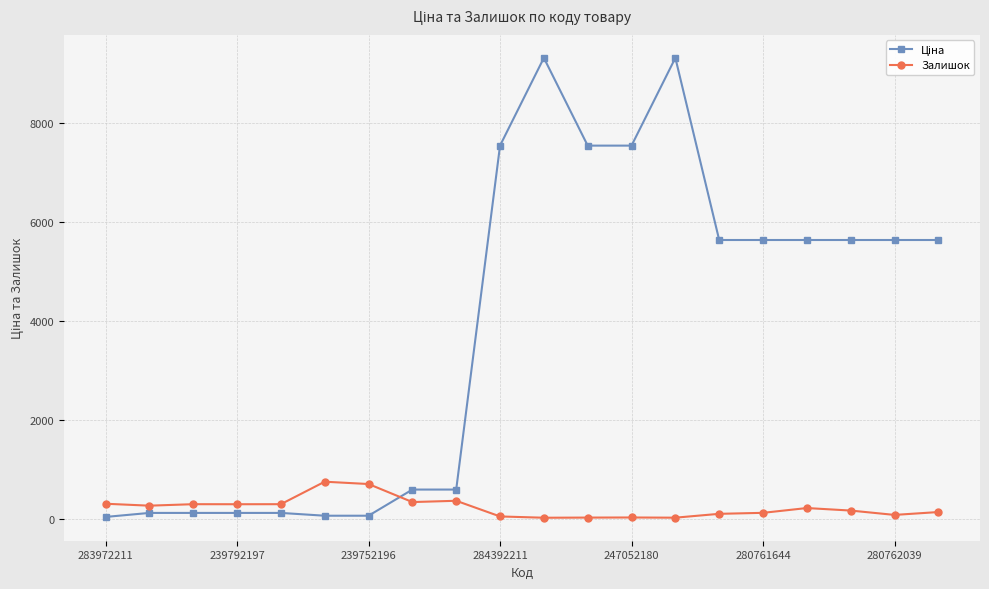

At how many categories does at least one series exceed 2428?

11